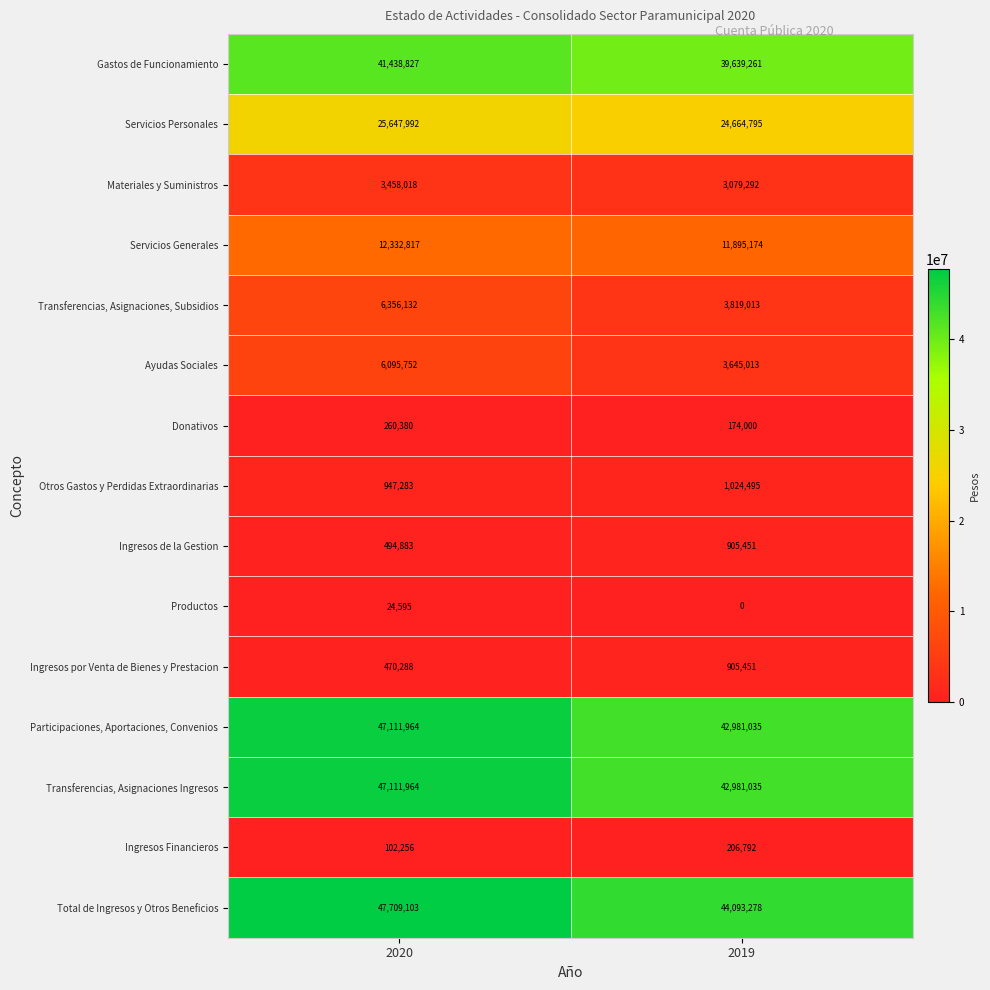

What is the difference between the maximum and minimum values in the Ingresos por Venta de Bienes y Prestacion series?

435163